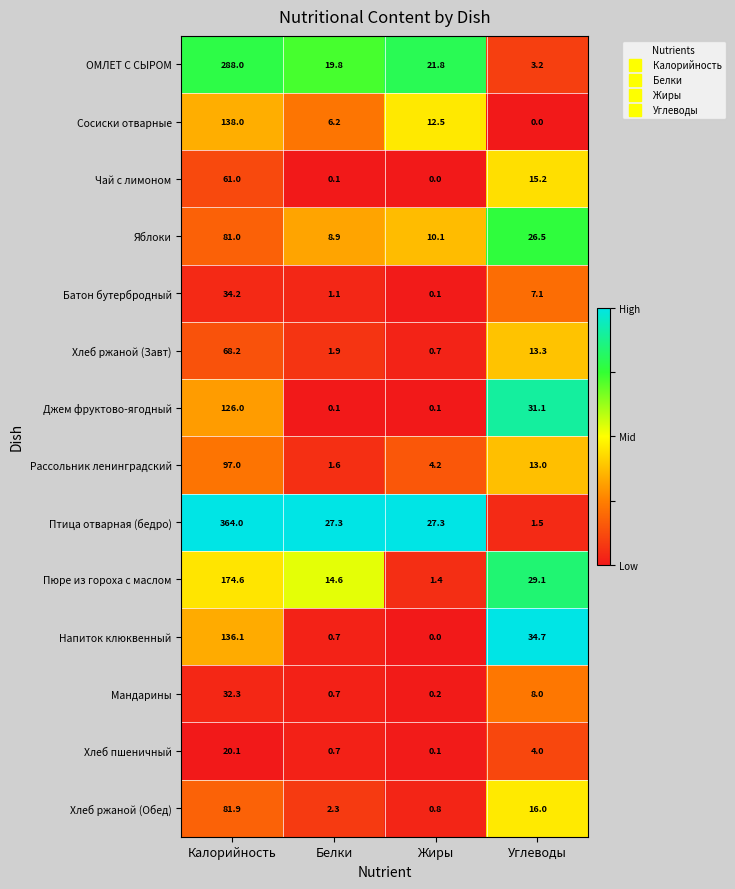

At which label is Хлеб ржаной (Обед) closest to 41?

Углеводы